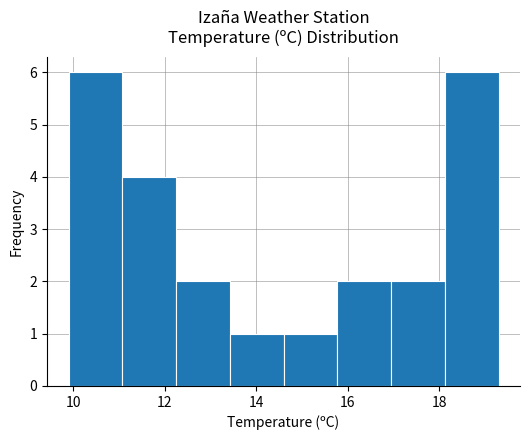

Reading left to right, transcribe this chart: for each bar, give the range it covers on the x-axis and its height. Neither the bar edges nor the heights are printed on the chart, so give them approximately, as read against the axes.

10.0 to 11.0: 6
11.0 to 12.2: 4
12.2 to 13.4: 2
13.4 to 14.6: 1
14.6 to 15.8: 1
15.8 to 17.0: 2
17.0 to 18.2: 2
18.2 to 19.4: 6